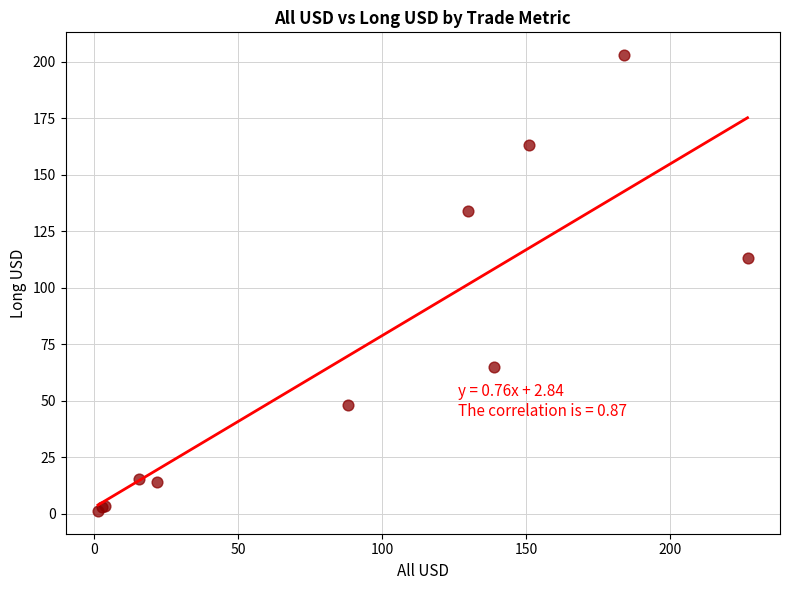

What Y value in the scatter plot is closest to 102?

113.0